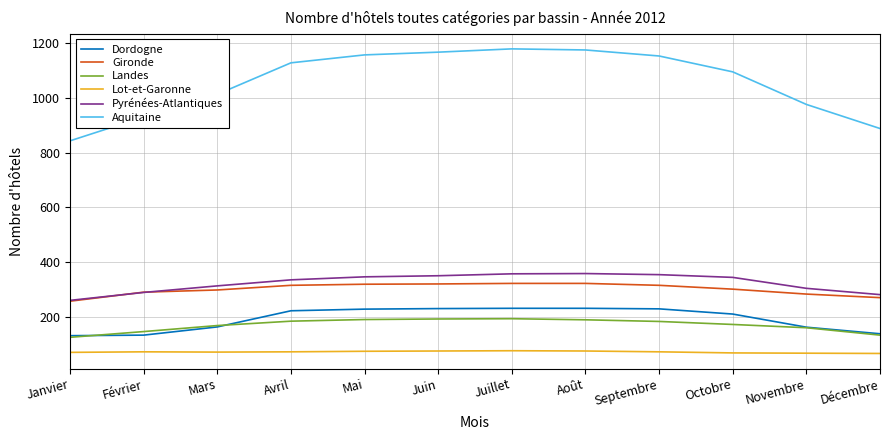

True or false: Gironde has a value of 213 at Septembre.

False